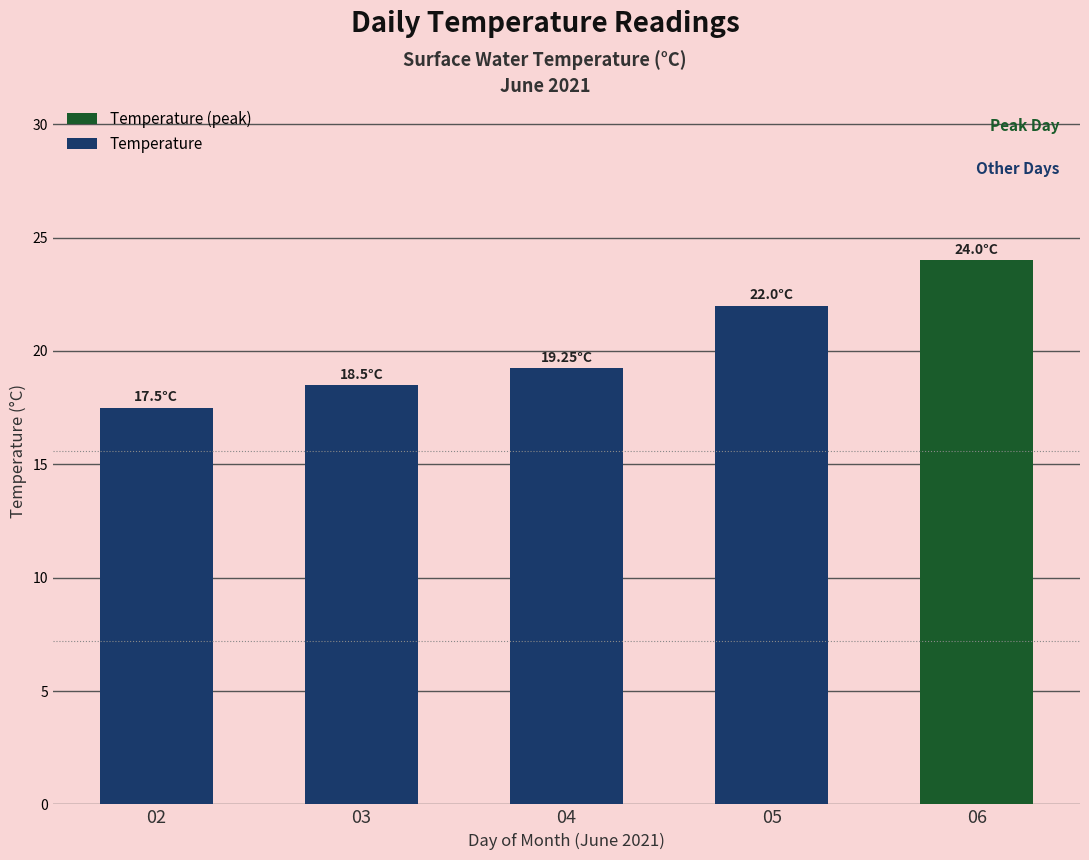

Is it true that the value at 06 is 34.5?

False